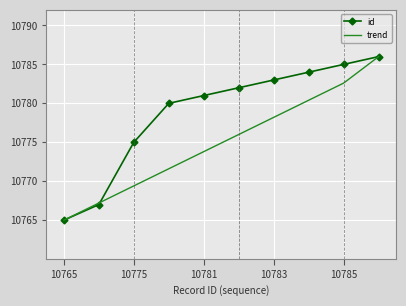

What is the maximum value shown in the chart?

10786.0